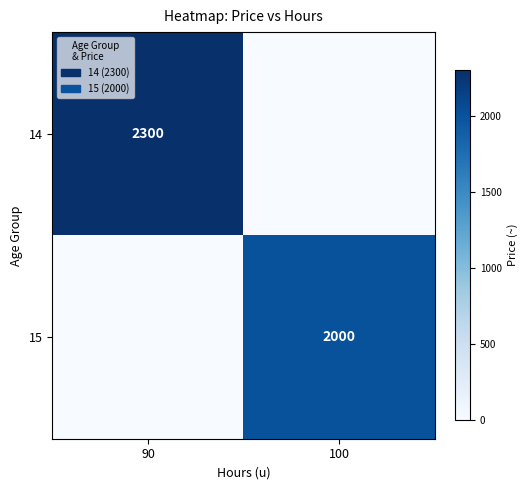

The 15 series shows 2000 at 100. True or false?

True